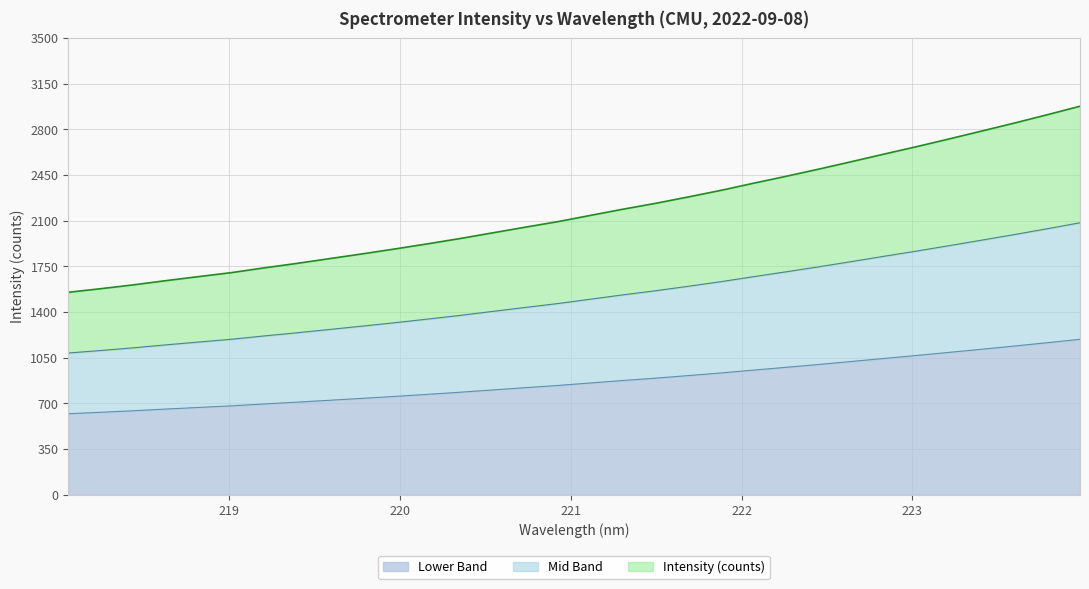

Which label corresponds to the largest value in the chart?

223.9802